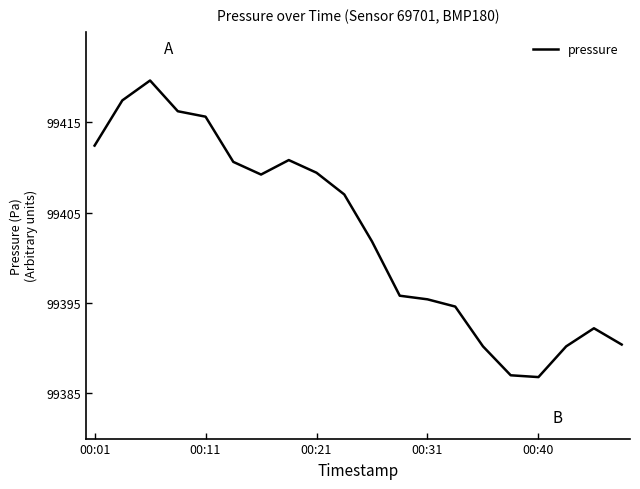

What is the maximum value shown in the chart?

99419.6